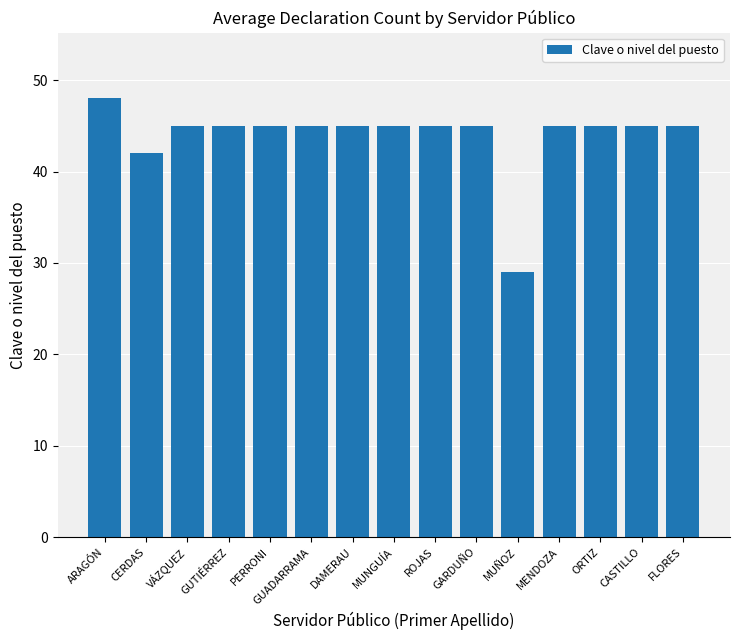

What is the maximum value shown in the chart?

48